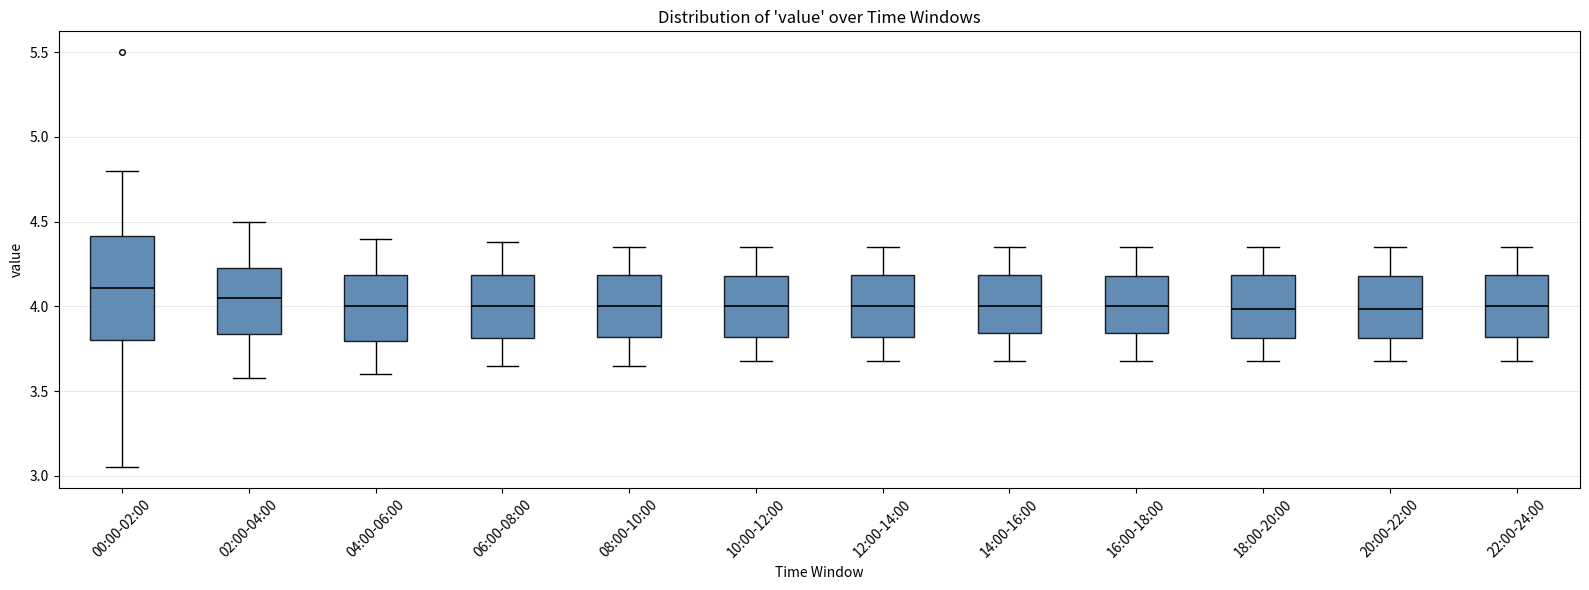

Where is the upper edge of the box for 16:00-18:00 on the y-axis? The values are not printed on the chart, so give them approximately, as read against the axis.

4.20